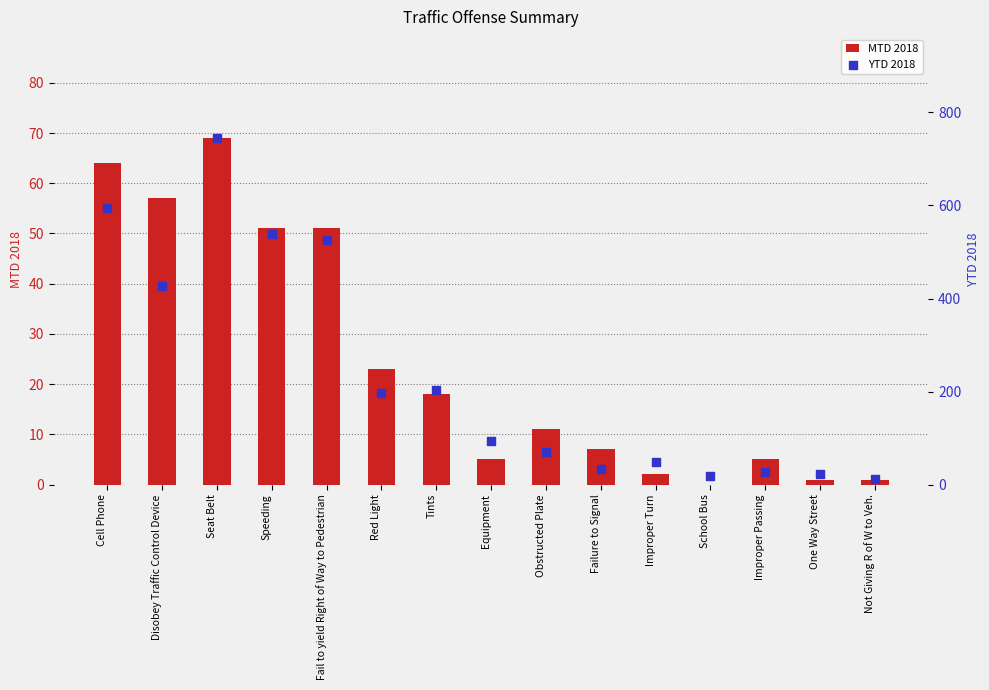

Is the value of YTD 2018 at Improper Passing greater than the value of MTD 2018 at Not Giving R of W to Veh.?

Yes